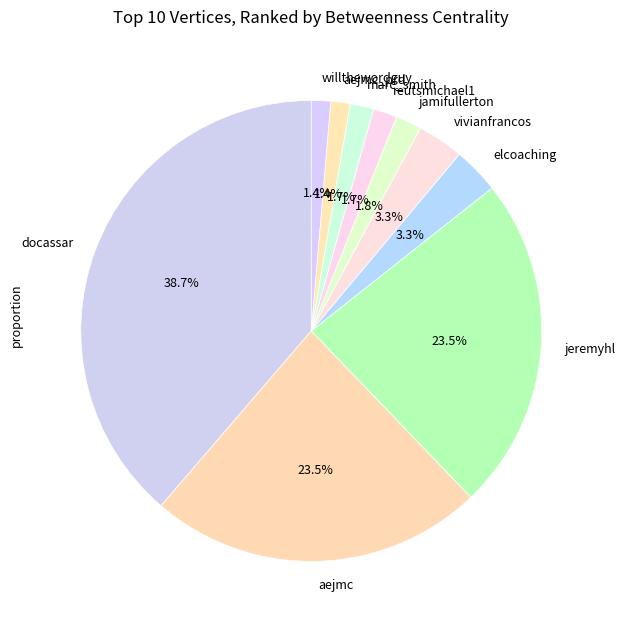

To the nearest percent, what is the combined percentage of vivianfrancos and aejmc?

27%